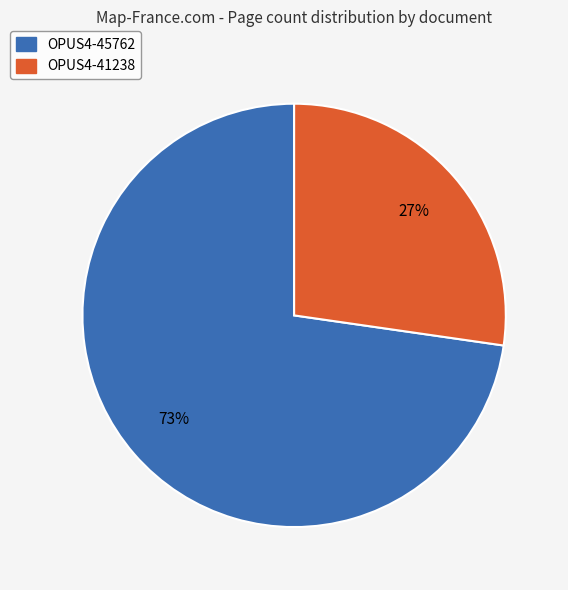

How many segments does this pie chart have?

2